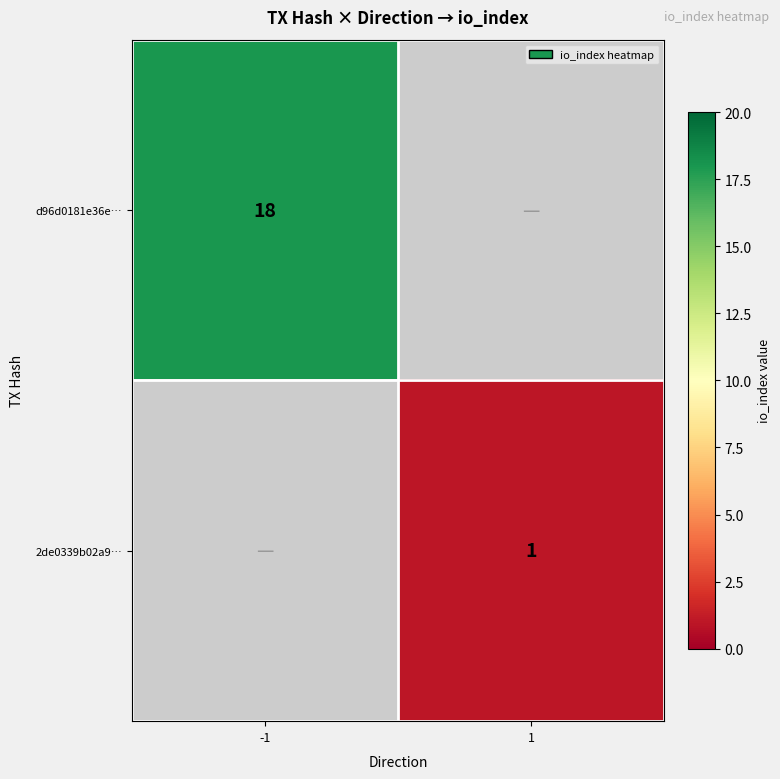

The value of d96d0181e36e… at -1 is 18. True or false?

True